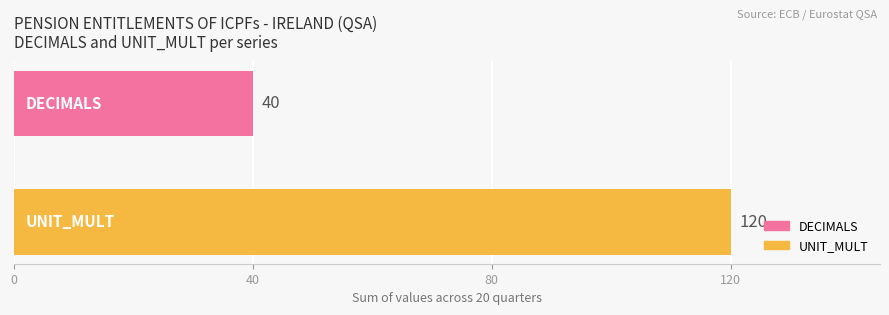

What is the minimum value for UNIT_MULT?

120